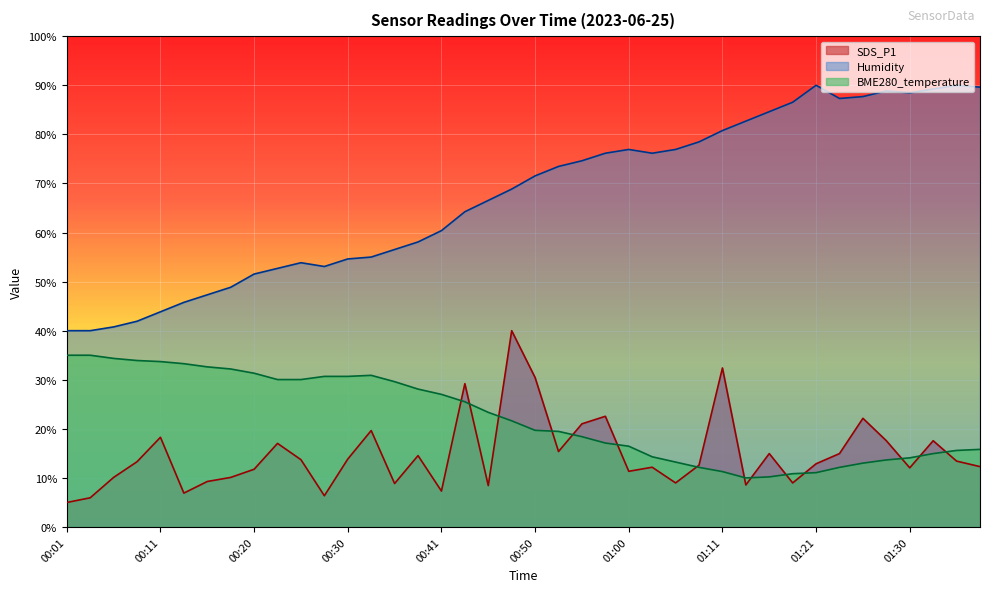

What is the label of the 37th point from the right?

00:08